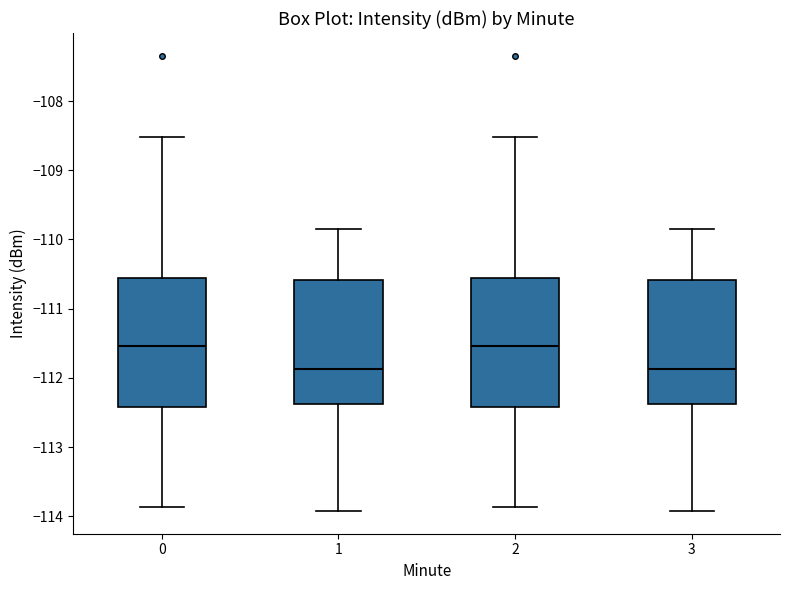

Where does the upper whisker of the box at x = 1 end on the y-axis? The values are not printed on the chart, so give them approximately, as read against the axis.

-109.8